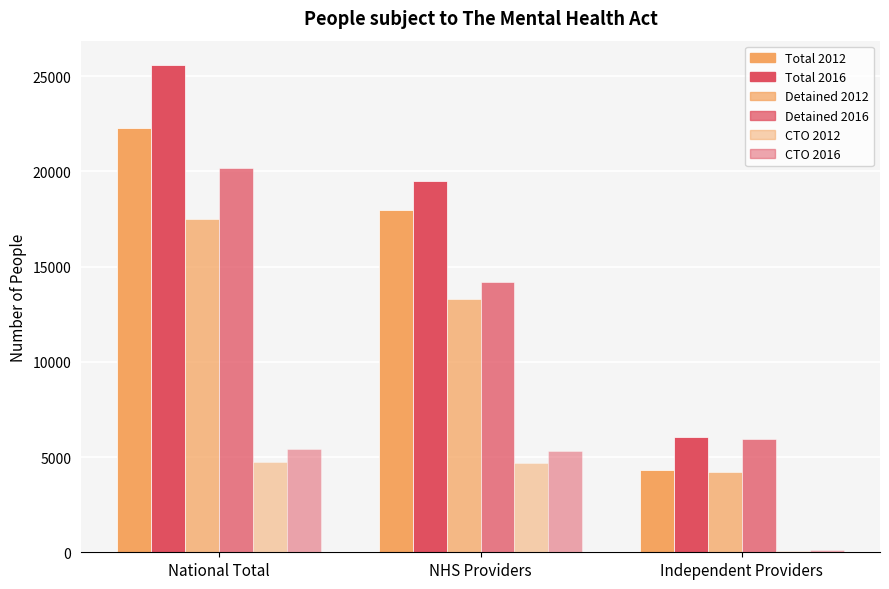

What is the difference between the maximum and minimum values in the CTO 2016 series?

5321